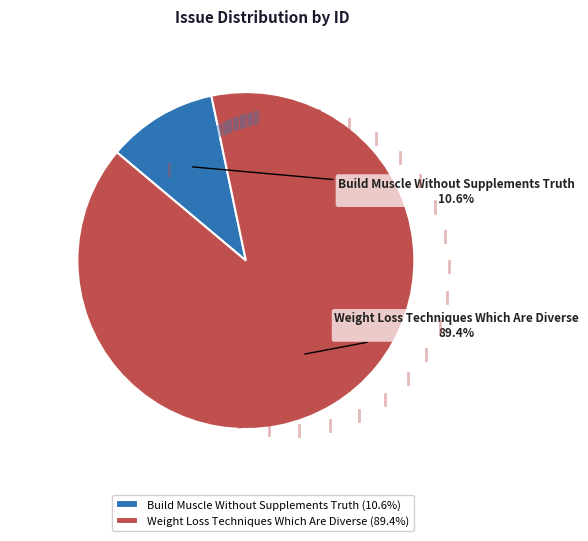

Which category accounts for the majority?

Weight Loss Techniques Which Are Diverse